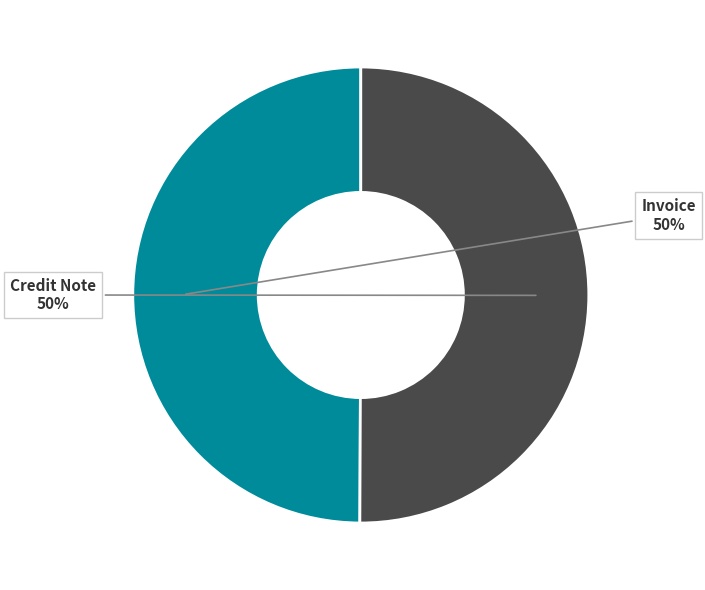

How many segments does this pie chart have?

2